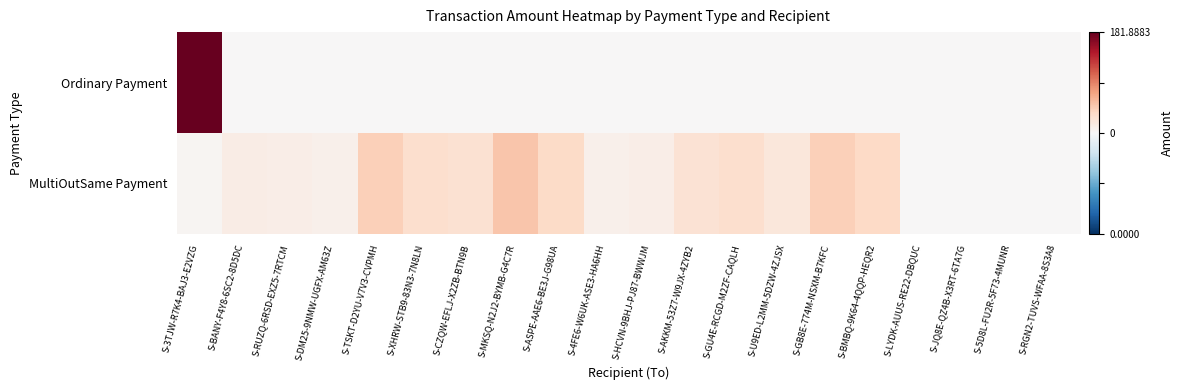

List the series in order of their overall mean, lowest first.

Ordinary Payment, MultiOutSame Payment